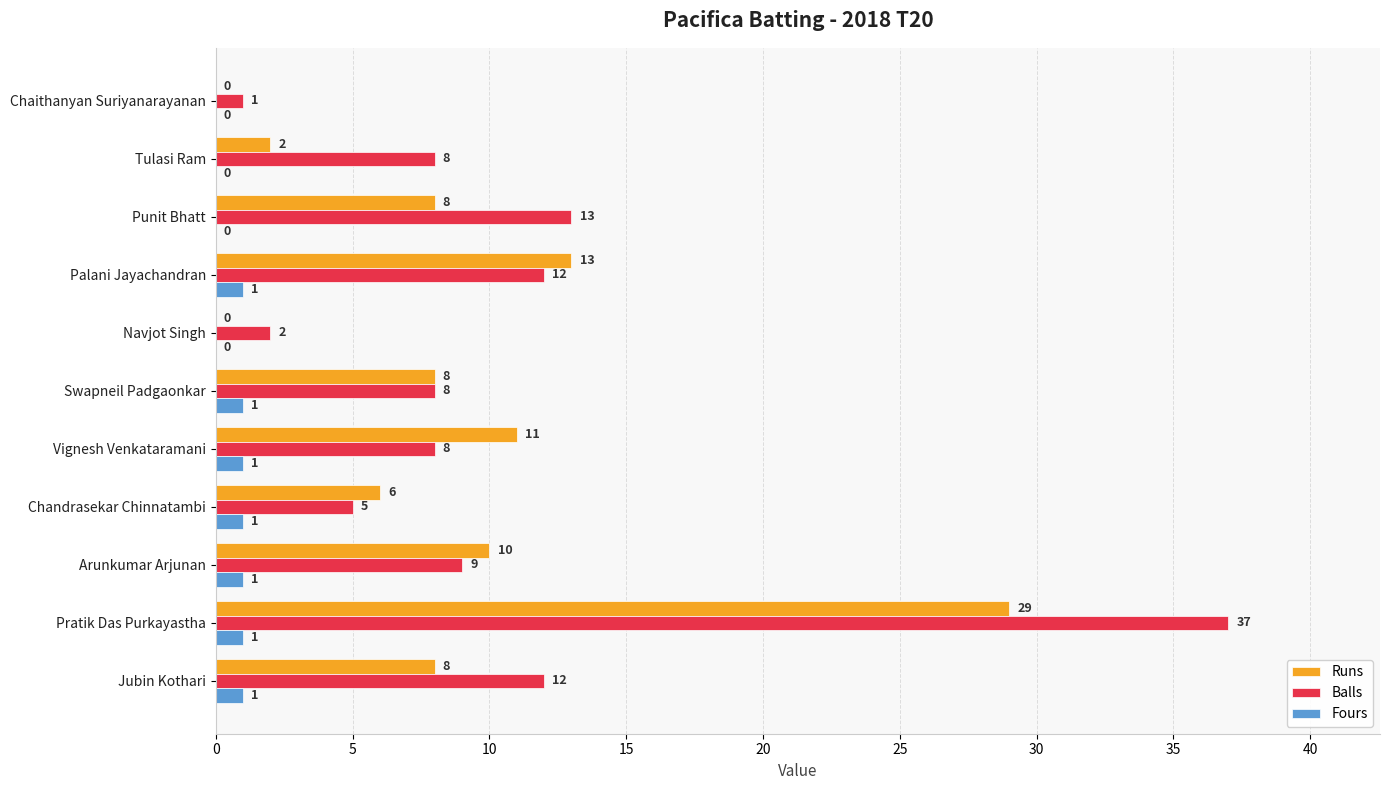

What is the total value across all series at Punit Bhatt?

21